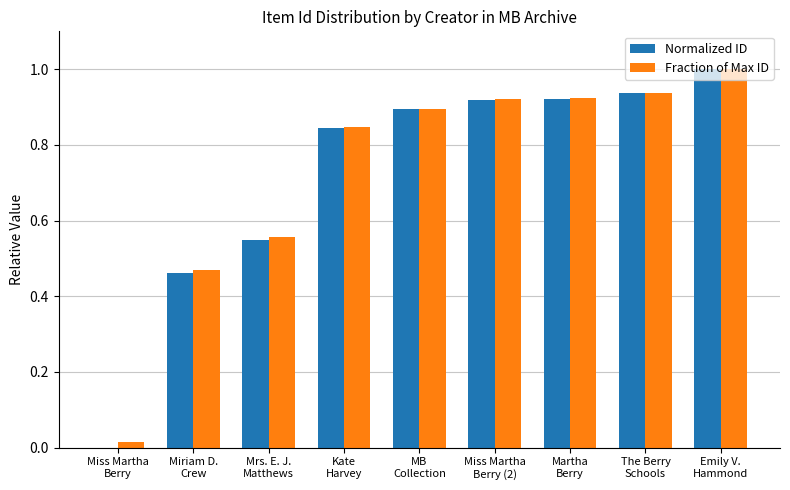

What is the average value of the Normalized ID series?

0.7